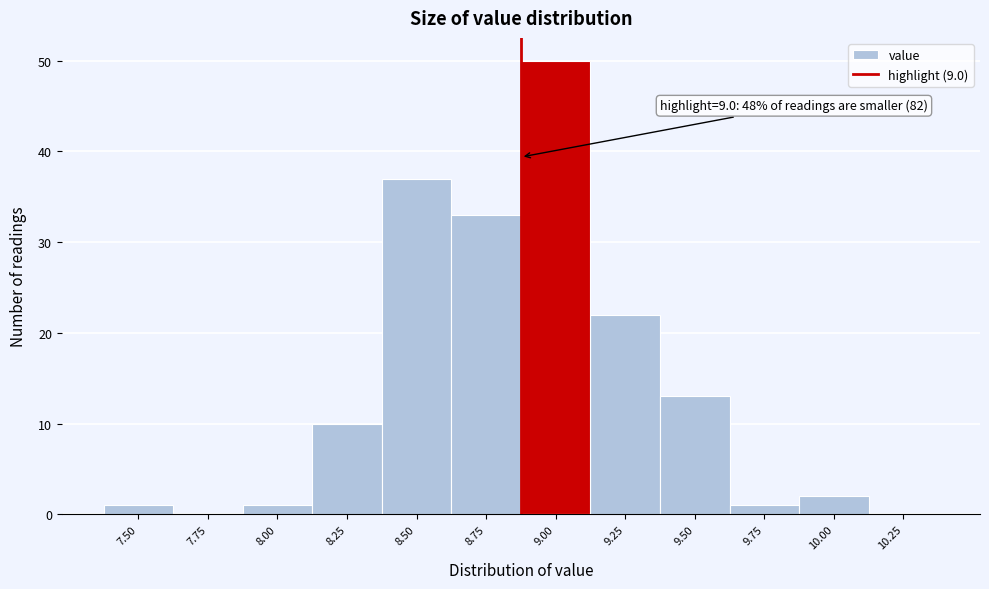

Reading left to right, extract all data points from this chart.

7.50=1	7.75=0	8.00=1	8.25=10	8.50=37	8.75=33	9.00=50	9.25=22	9.50=13	9.75=1	10.00=2	10.25=0